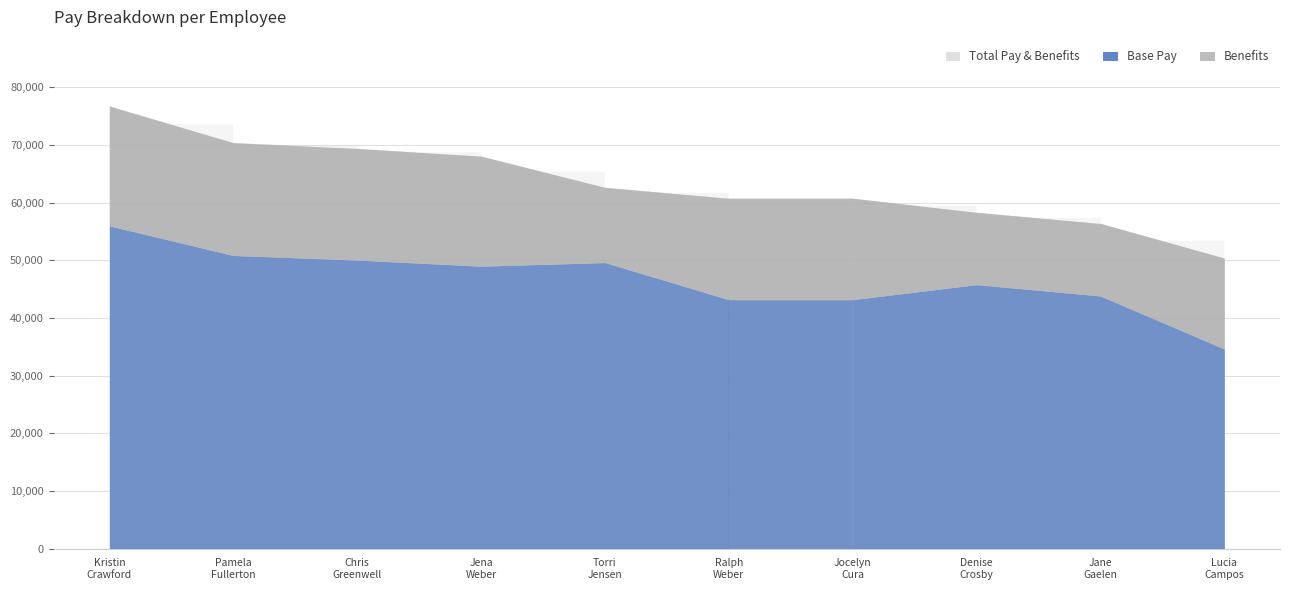

What is the label of the 4th point from the right?

Jocelyn P Cura